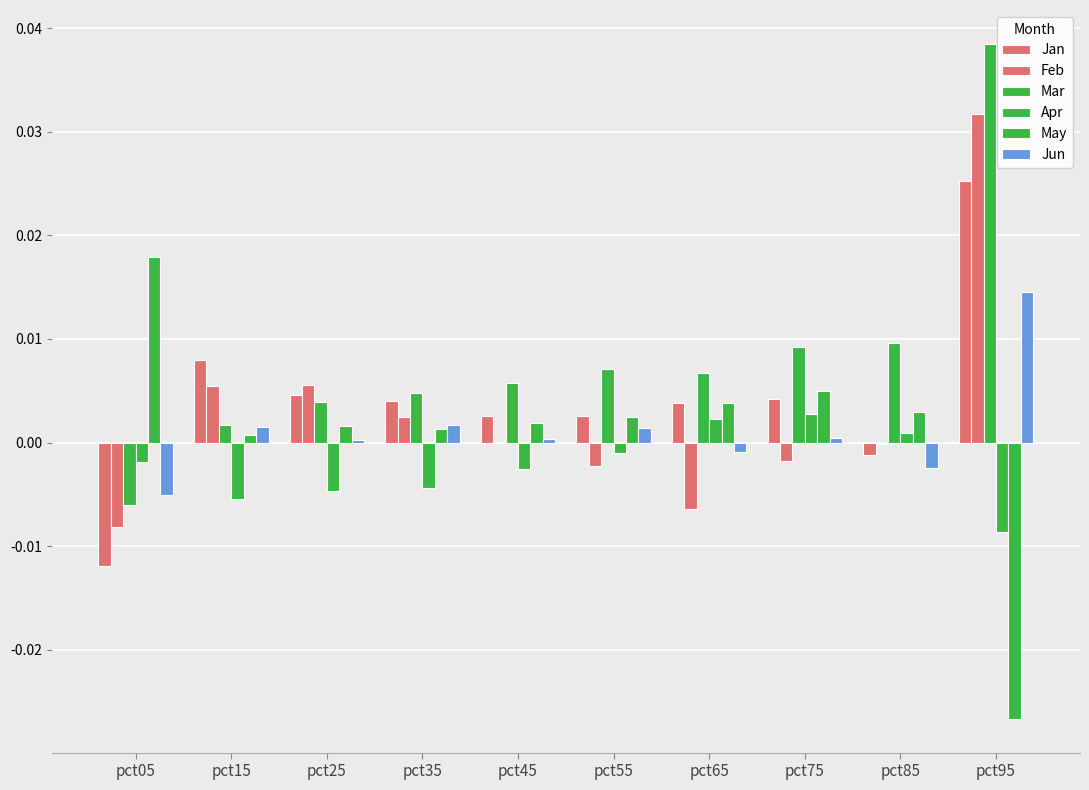

How many groups of bars are there?

10